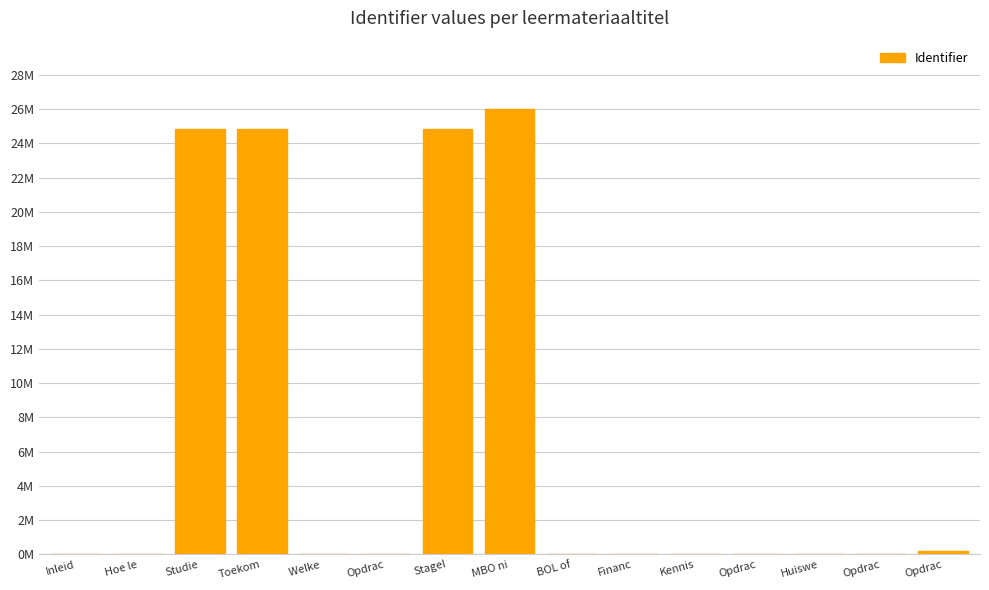

How many values exceed 0?

14